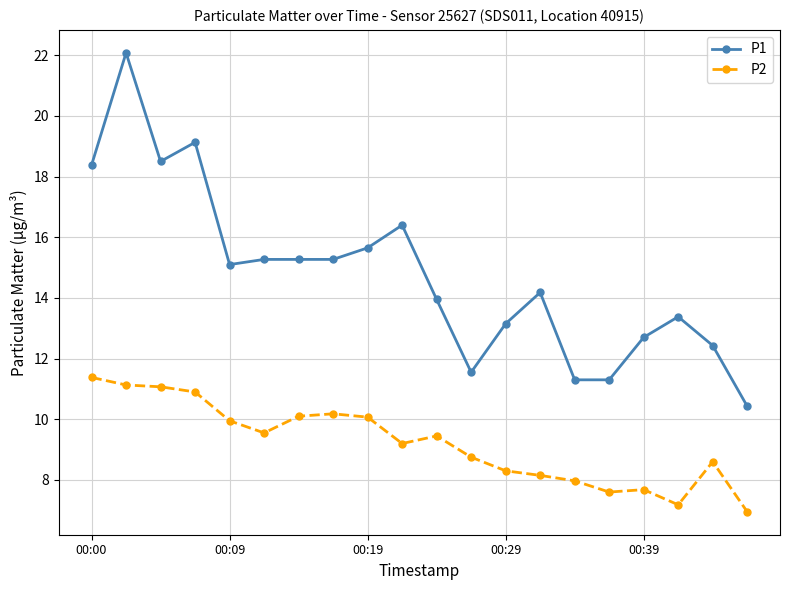

True or false: P2 and P1 cross at least once.

False